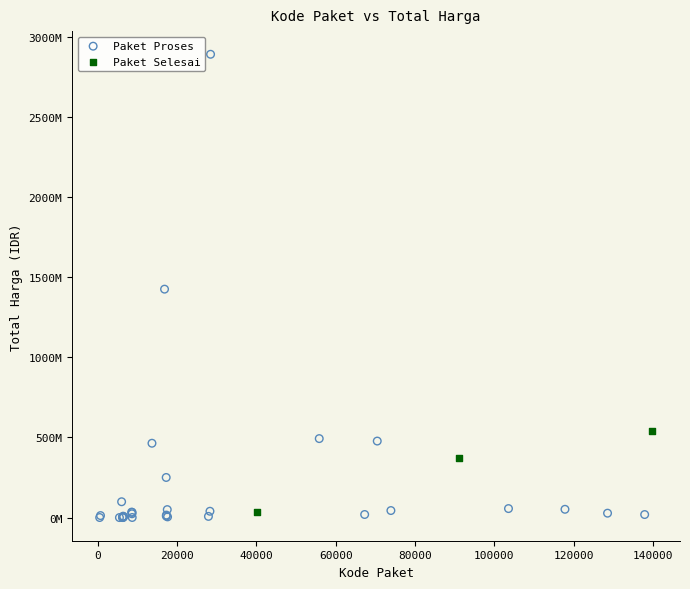

Which series reaches the maximum Y coordinate?

Paket Proses